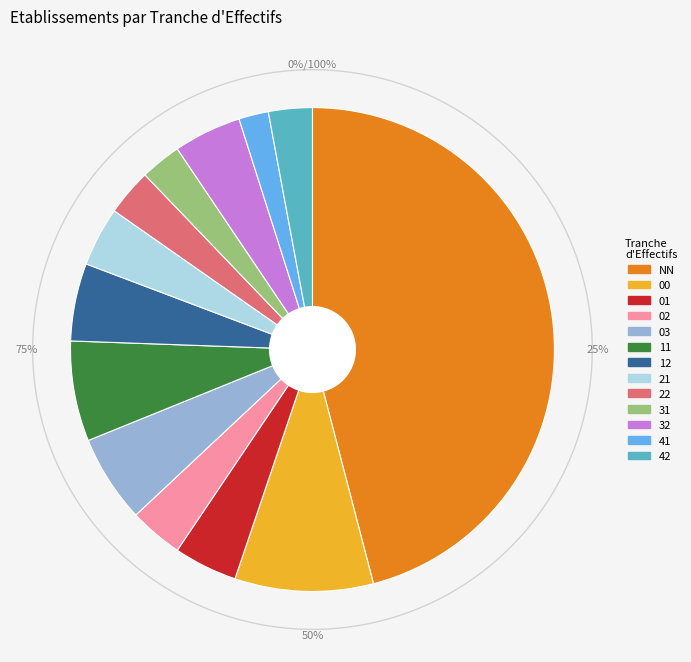

What is the largest slice in the pie chart?

NN